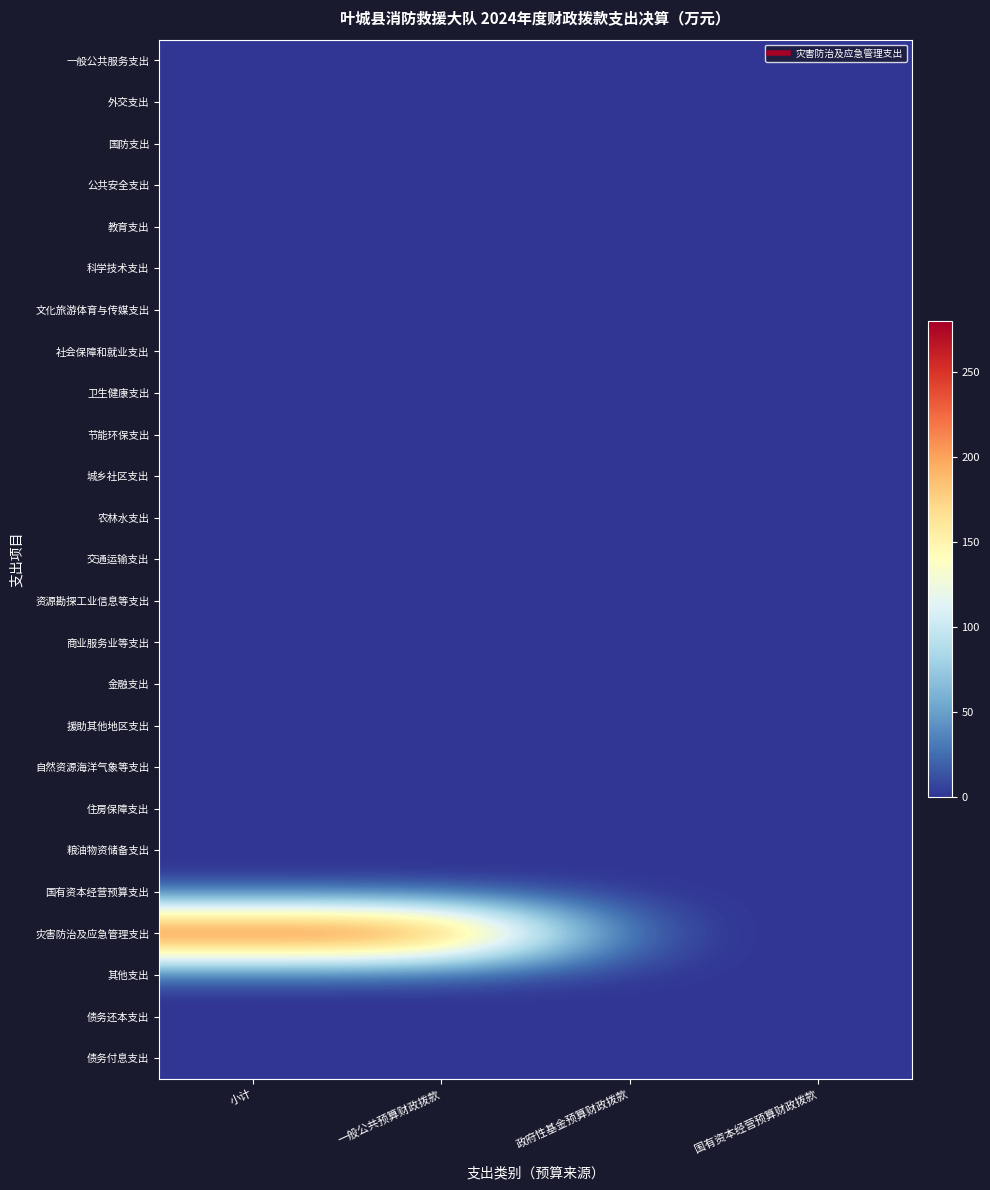

Count the number of categories in the chart.

4